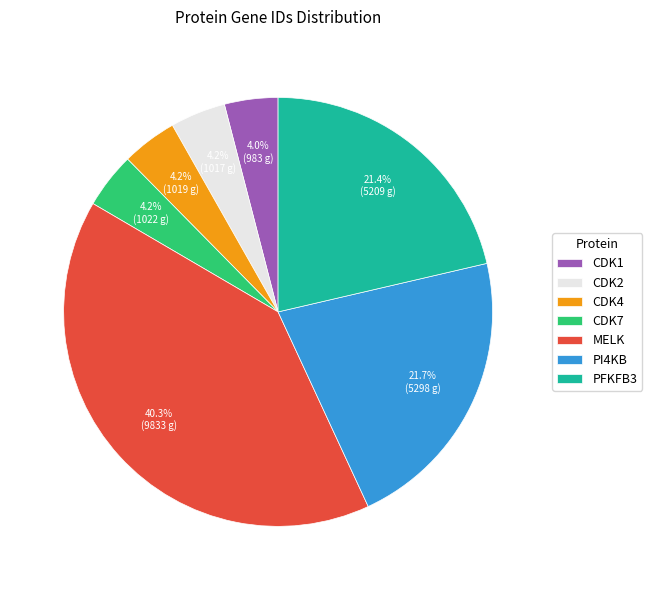

Is it true that PFKFB3 is 21% of the pie?

True